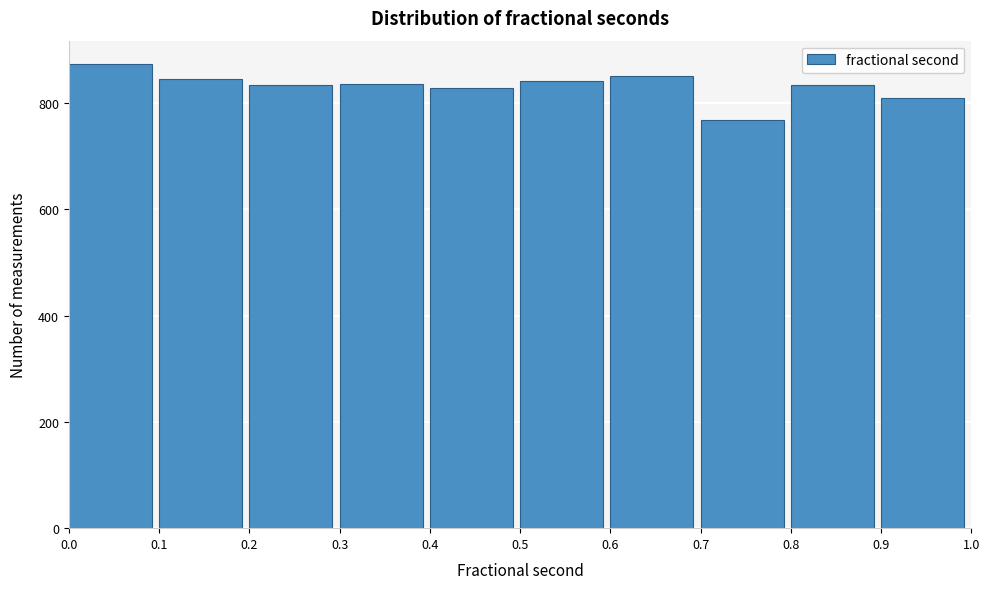

What is the height of the bar covering 0.1 to 0.2 on the x-axis? The values are not printed on the chart, so give them approximately, as read against the axis.

840